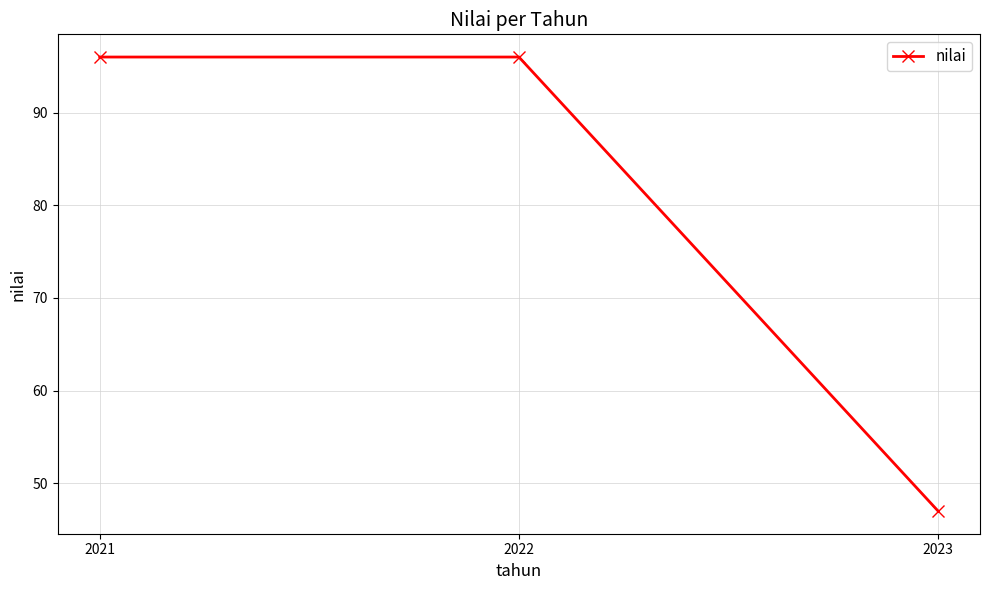

What is the value of the 3rd point from the left?

47